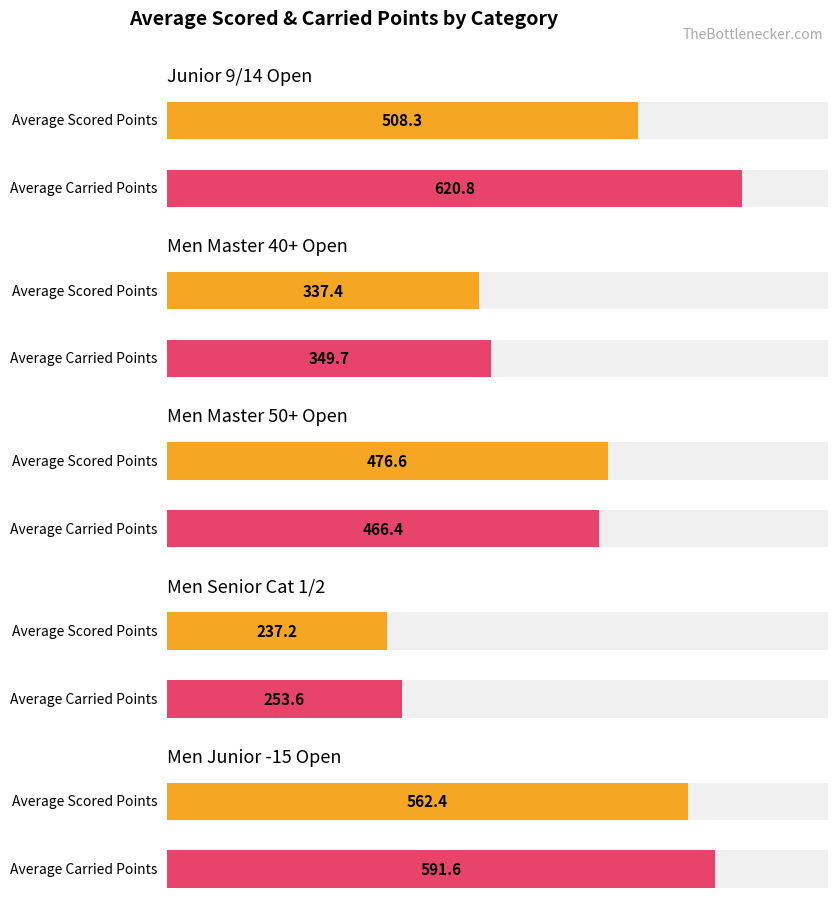

Is the value of Average Carried Points at Men Master 50+ Open greater than the value of Average Scored Points at Men Master 50+ Open?

No